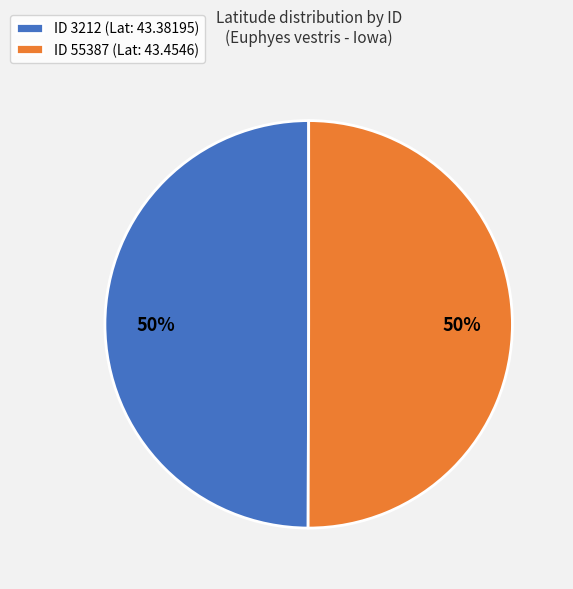

Do ID 3212 (Lat: 43.38195) and ID 55387 (Lat: 43.4546) together represent more than half of the pie?

Yes